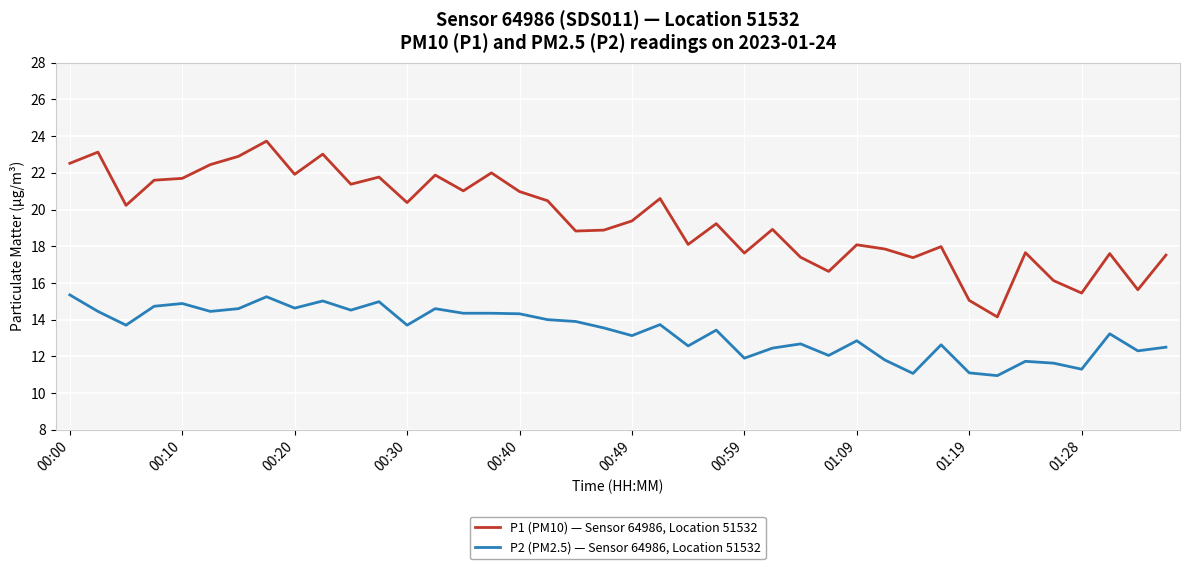

Which series has the widest spread of values?

P1 (PM10) — Sensor 64986, Location 51532